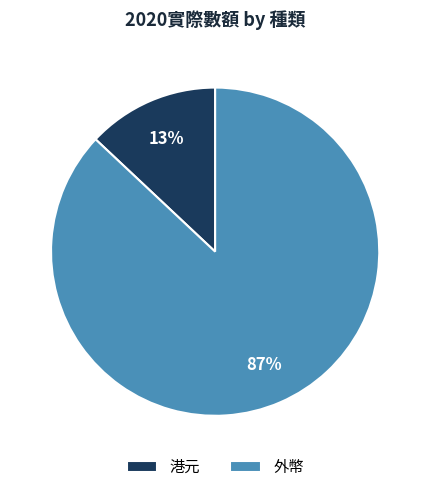

Which category has the smallest portion of the pie?

港元